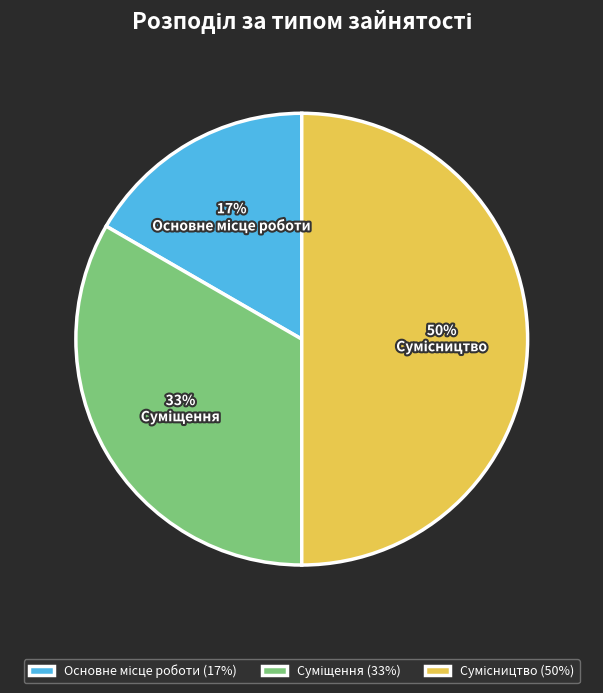

To the nearest percent, what is the average slice percentage?

33%